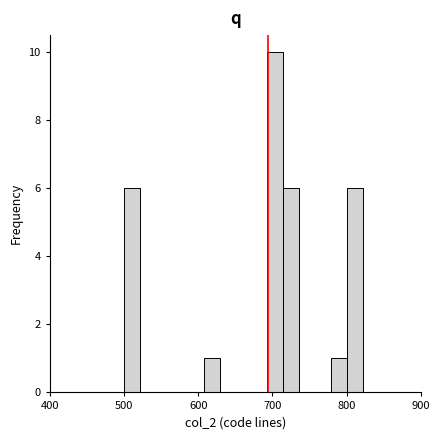

Read against the x-axis, roughly where is the centre of the tallest bar?

700